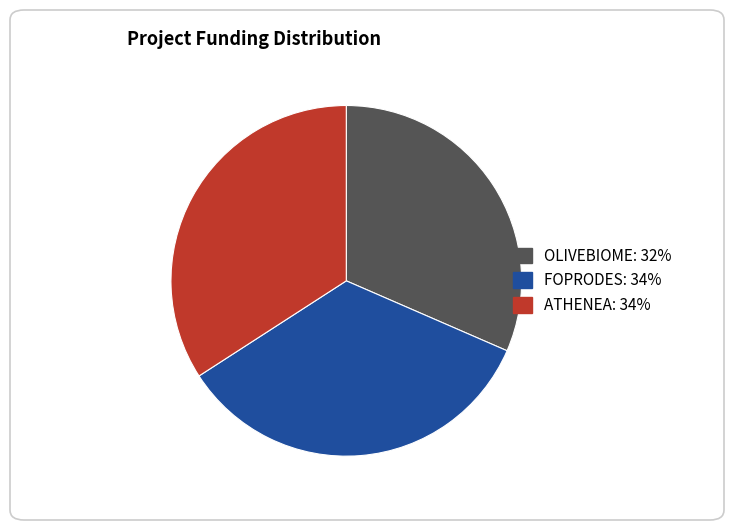

The ATHENEA slice represents 41% of the pie. True or false?

False